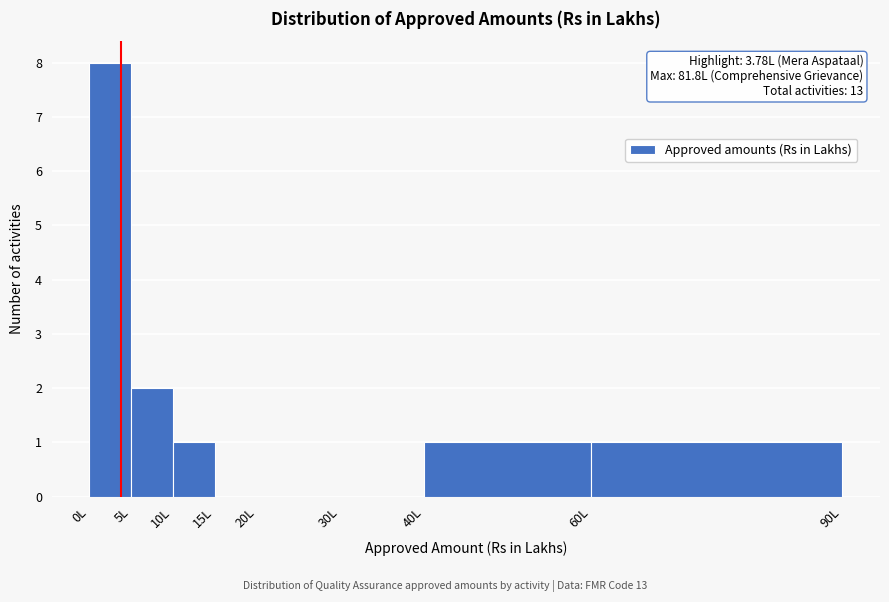

Over which range of the x-axis is the bar tallest?

0 to 5